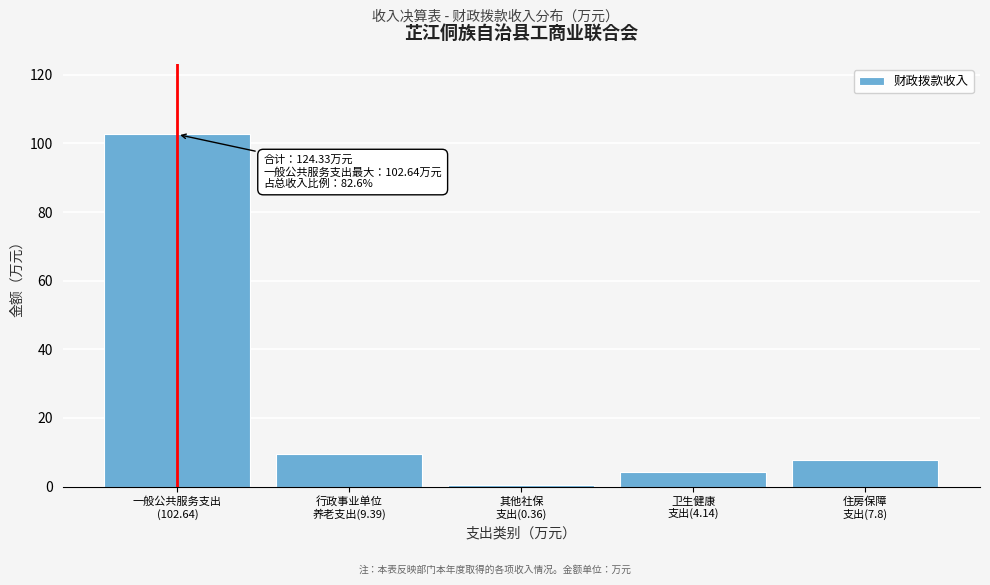

What is the greatest value displayed?

102.6